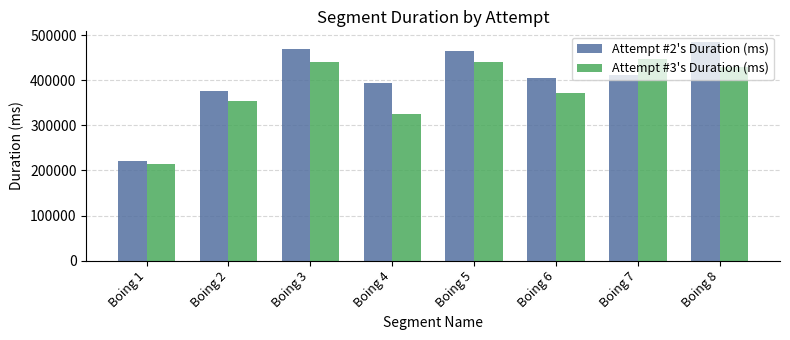

At how many categories does at least one series exceed 350475?

7